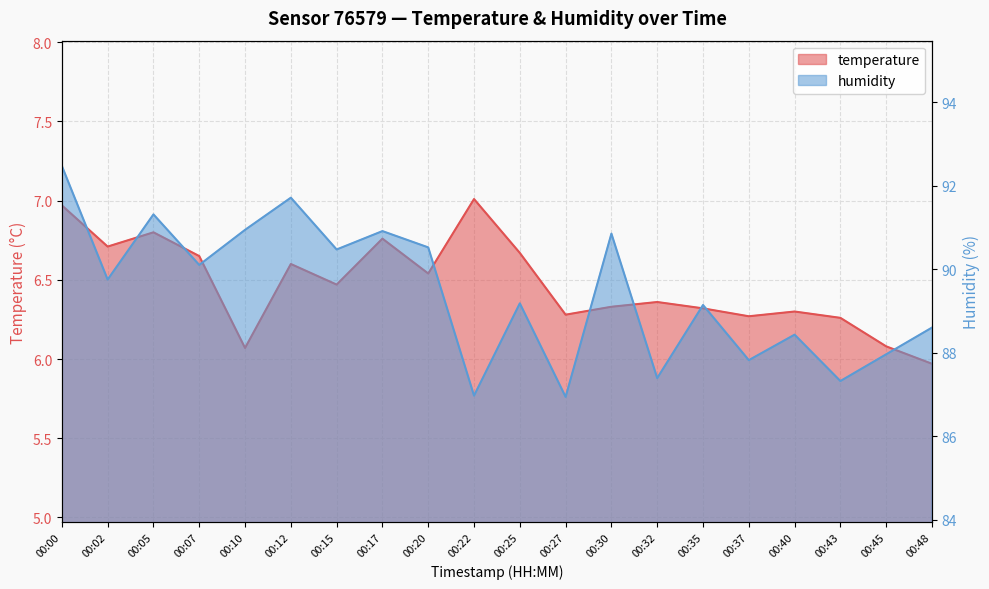

Which series changed the most between 00:27 and 00:48?

humidity